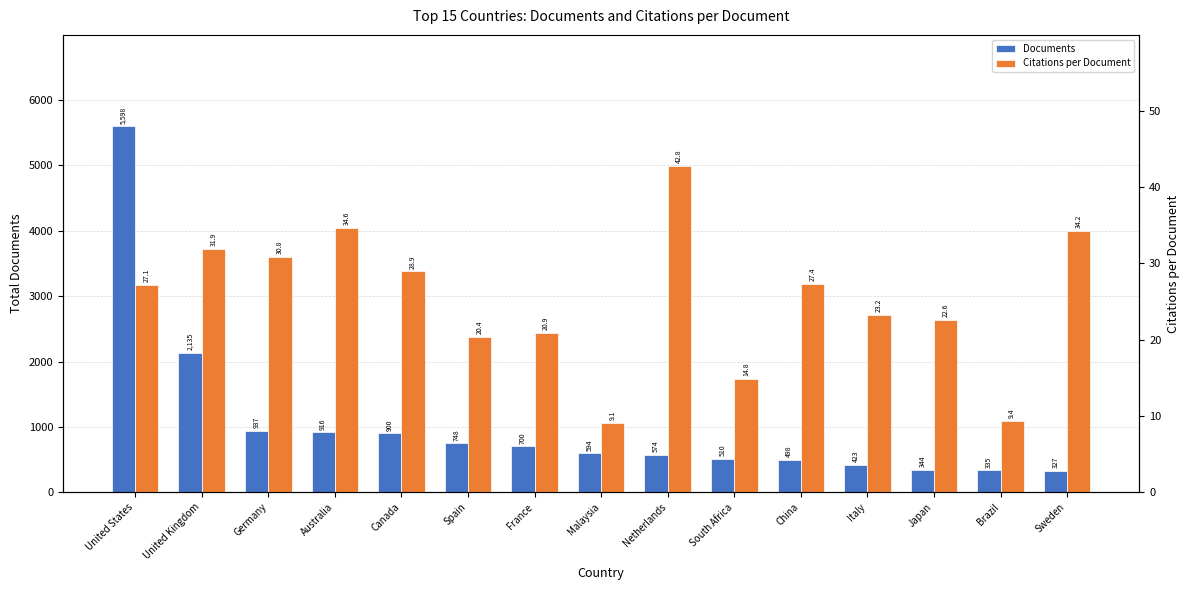

What is the difference between the maximum and second lowest values in the Citations per Document series?

33.5